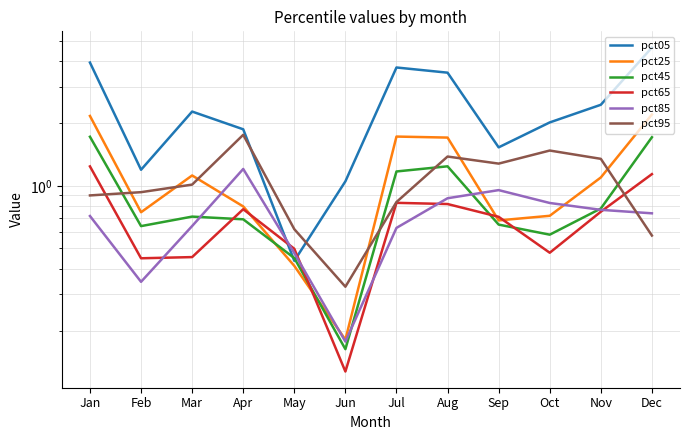

At which category does pct65 reach its first local peak?

Apr